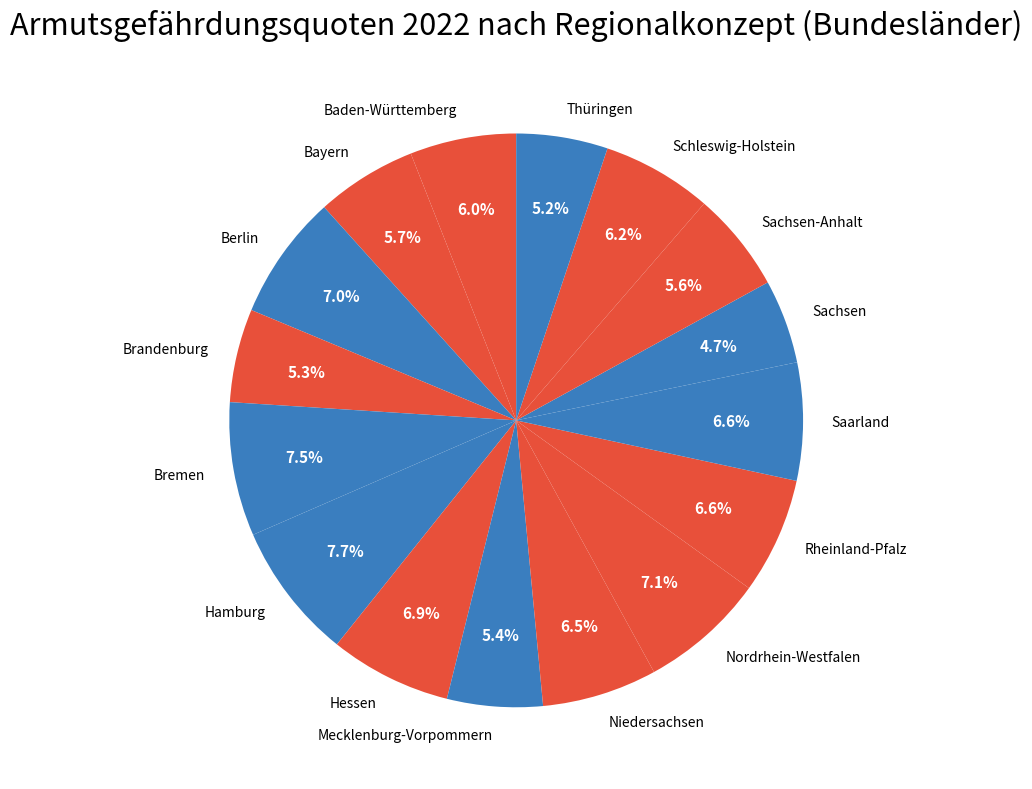

To the nearest percent, what is the average slice percentage?

6%